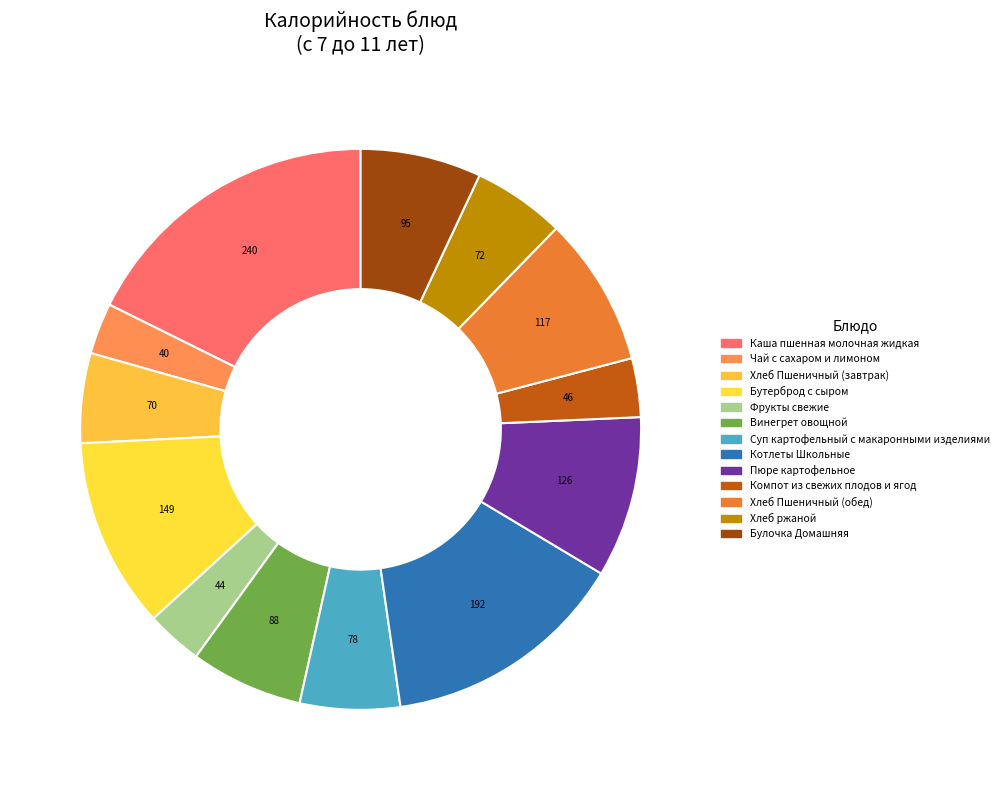

Rank the categories by value from highest to lowest.

Каша пшенная молочная жидкая, Котлеты Школьные, Бутерброд с сыром, Пюре картофельное, Хлеб Пшеничный (обед), Булочка Домашняя, Винегрет овощной, Суп картофельный с макаронными изделиями, Хлеб ржаной, Хлеб Пшеничный (завтрак), Компот из свежих плодов и ягод, Фрукты свежие, Чай с сахаром и лимоном